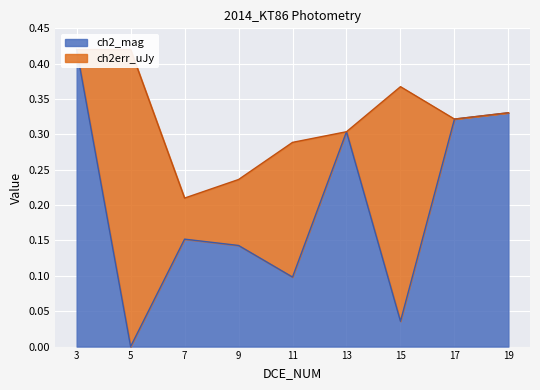

List the labels in order of value, largest first.

3, 19, 17, 13, 7, 9, 11, 15, 5